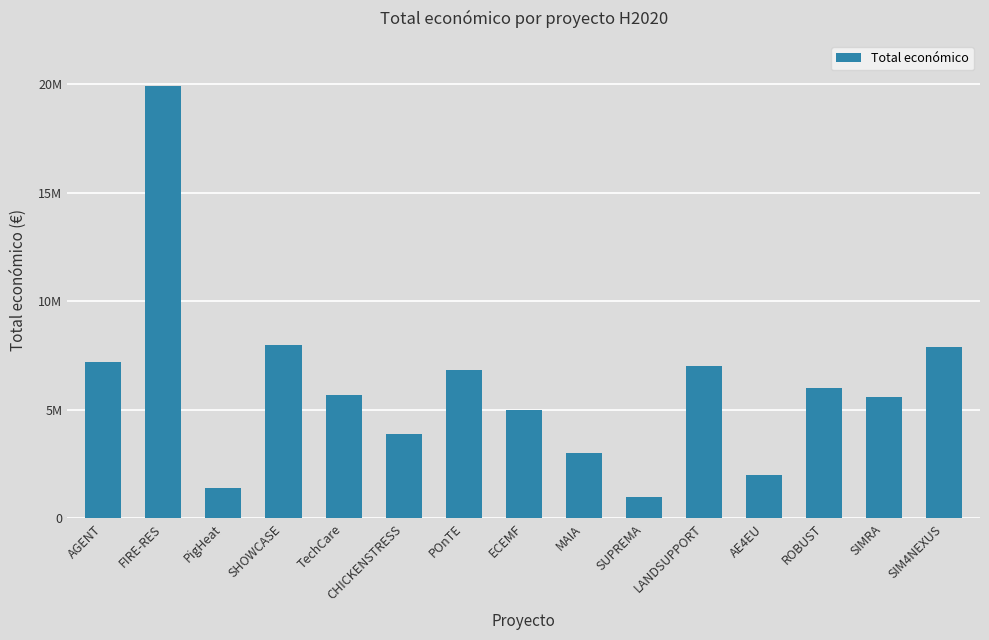

List the labels in order of value, smallest first.

SUPREMA, PigHeat, AE4EU, MAIA, CHICKENSTRESS, ECEMF, SIMRA, TechCare, ROBUST, POnTE, LANDSUPPORT, AGENT, SIM4NEXUS, SHOWCASE, FIRE-RES